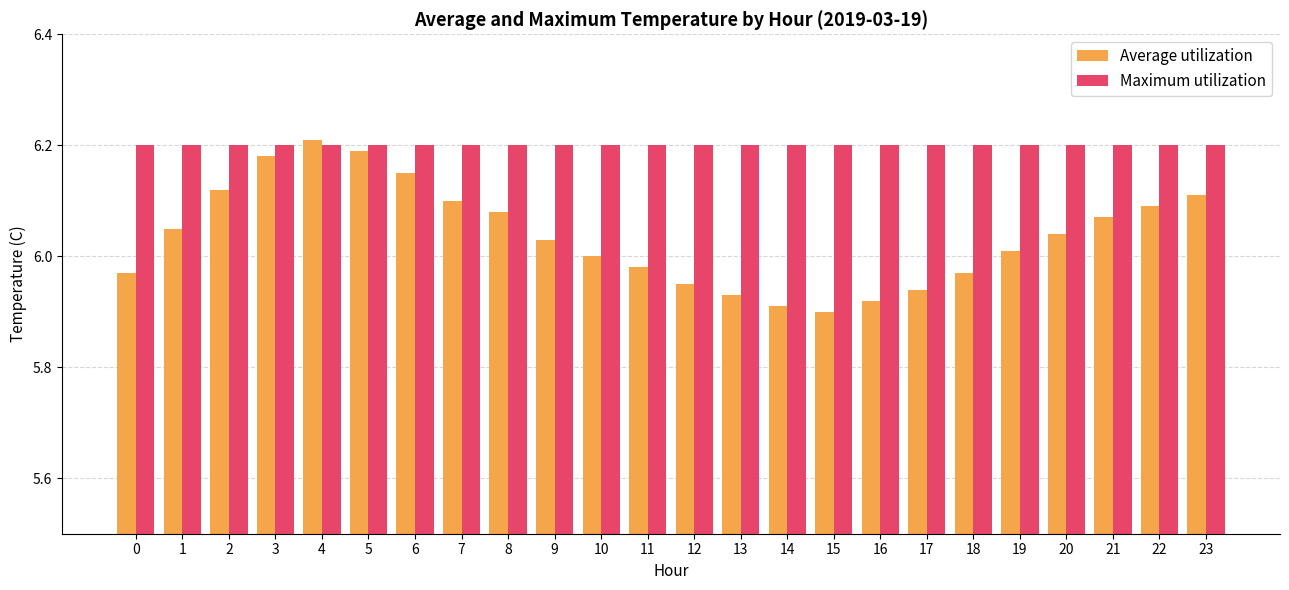

What is the difference between the highest and lowest values at 16?

0.3